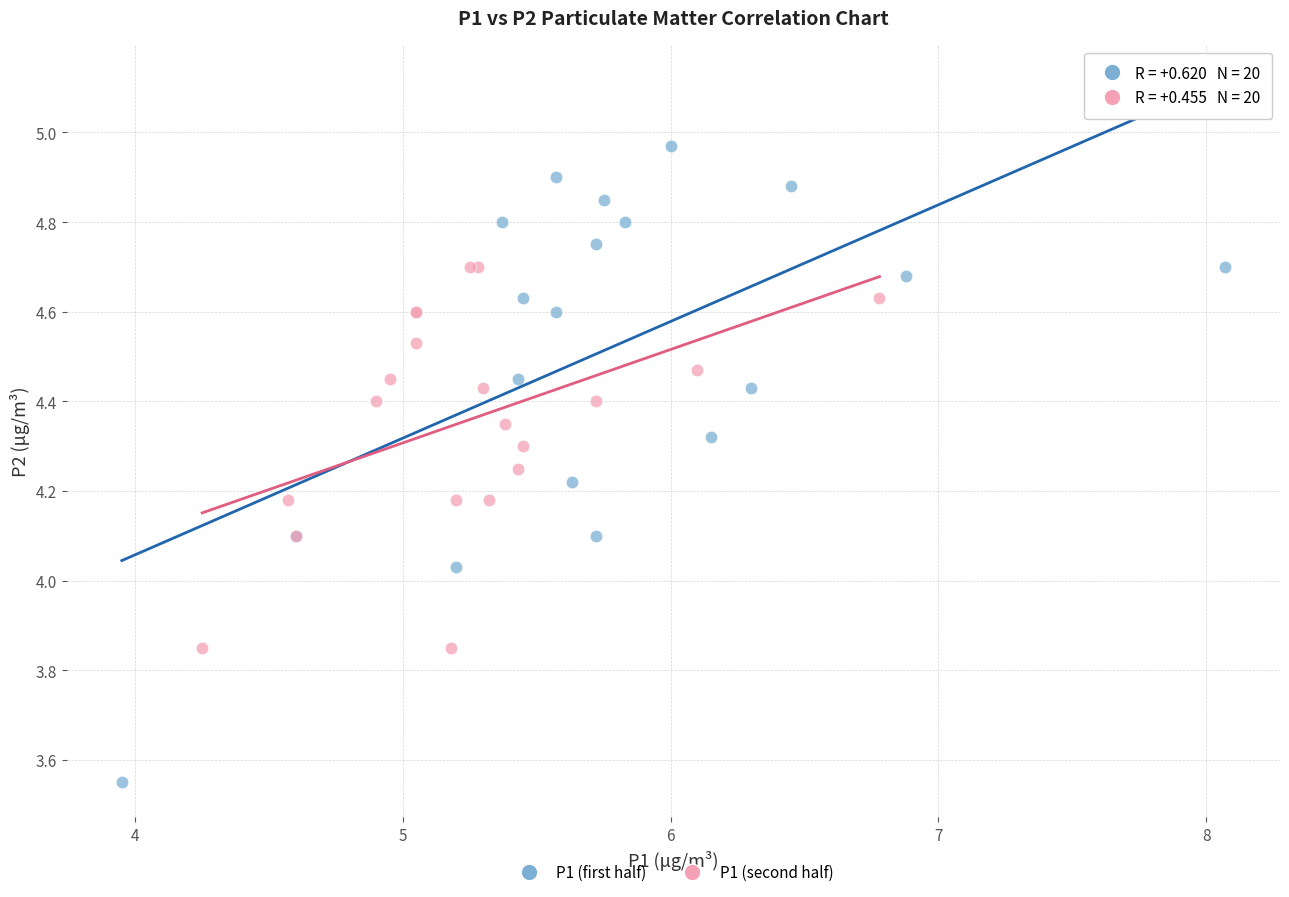

Which series has the largest Y range (max minus min)?

P1 (first half)